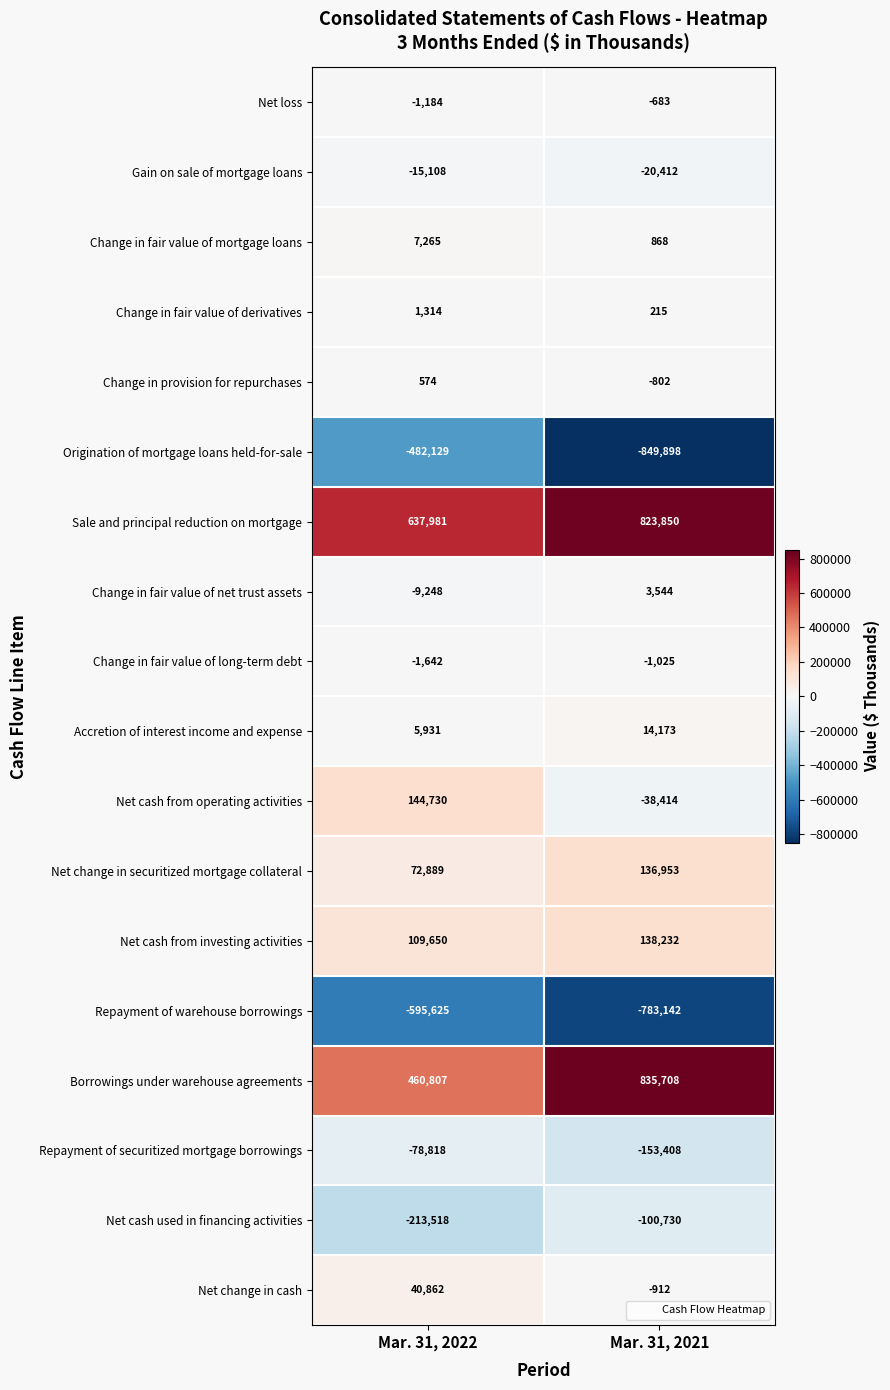

Which series has the widest spread of values?

Borrowings under warehouse agreements